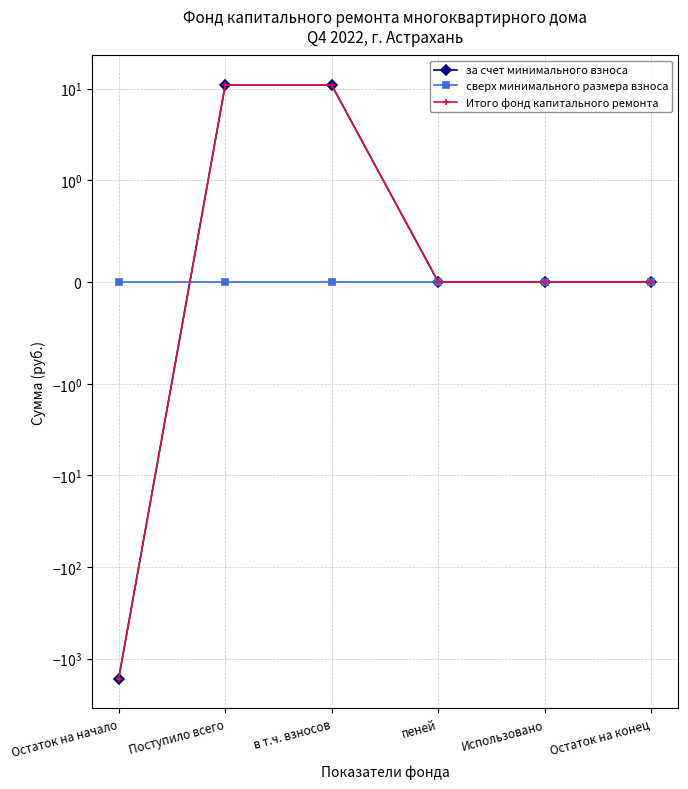

What is the value of the Итого фонд капитального ремонта point at the 3rd from the left?

10.9